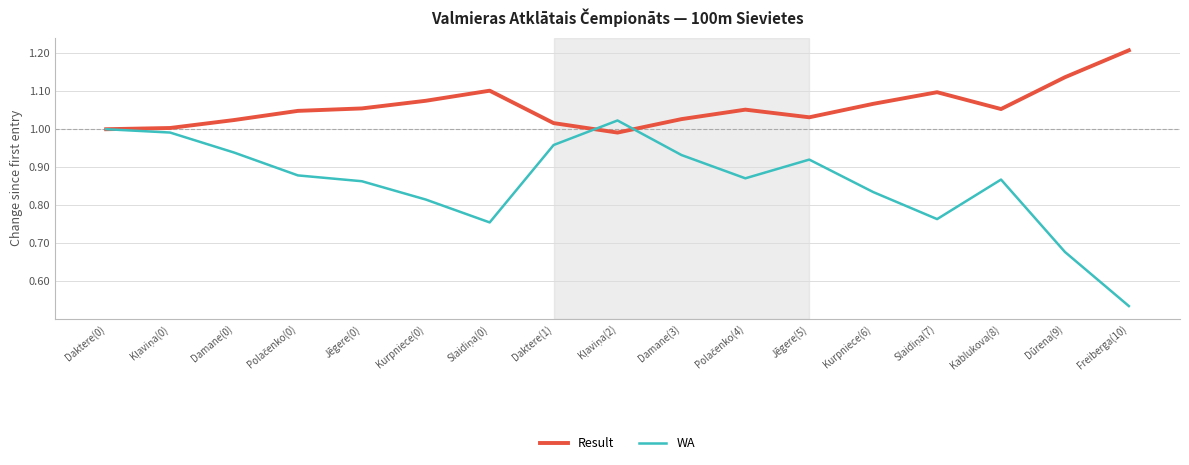

Is it true that Result equals 1.1 at Dūrena(9)?

True